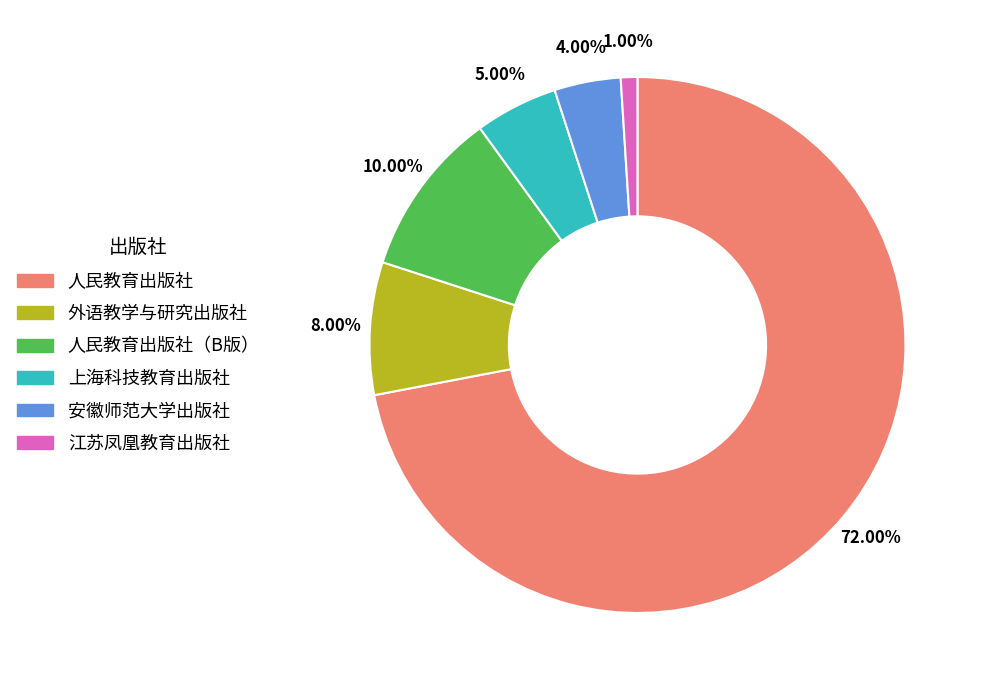

Which slice represents more than half of the pie?

人民教育出版社